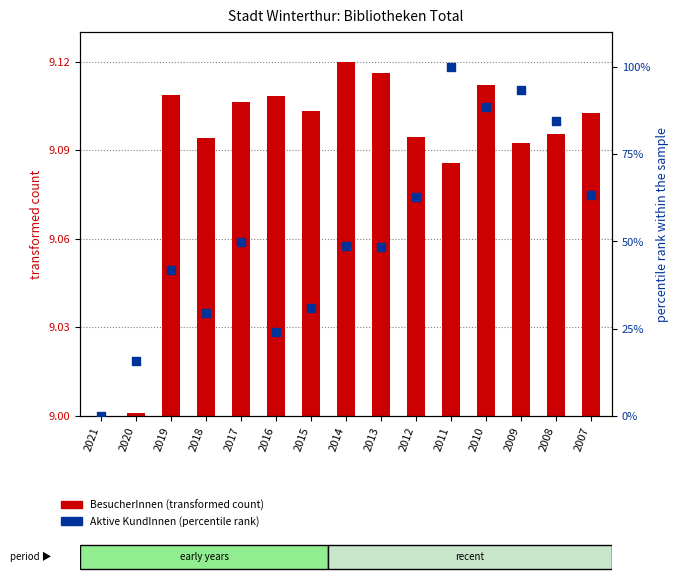

Which series contains the lowest Y value?

Aktive KundInnen (percentile rank)